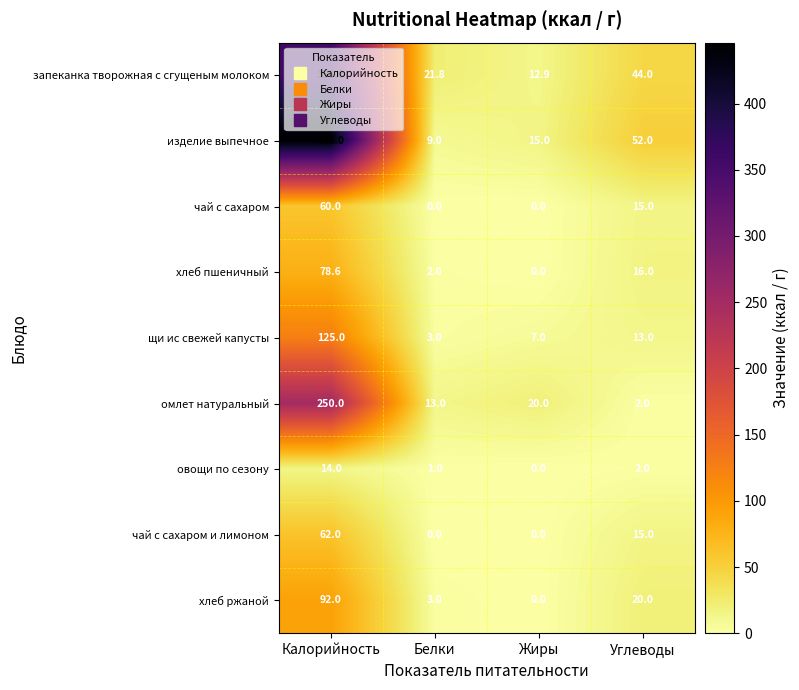

The изделие выпечное series shows 52.0 at Углеводы. True or false?

True